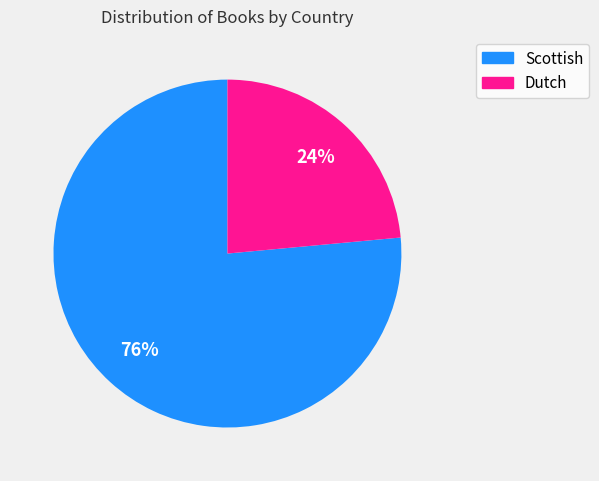

To the nearest percent, what is the combined percentage of Scottish and Dutch?

100%